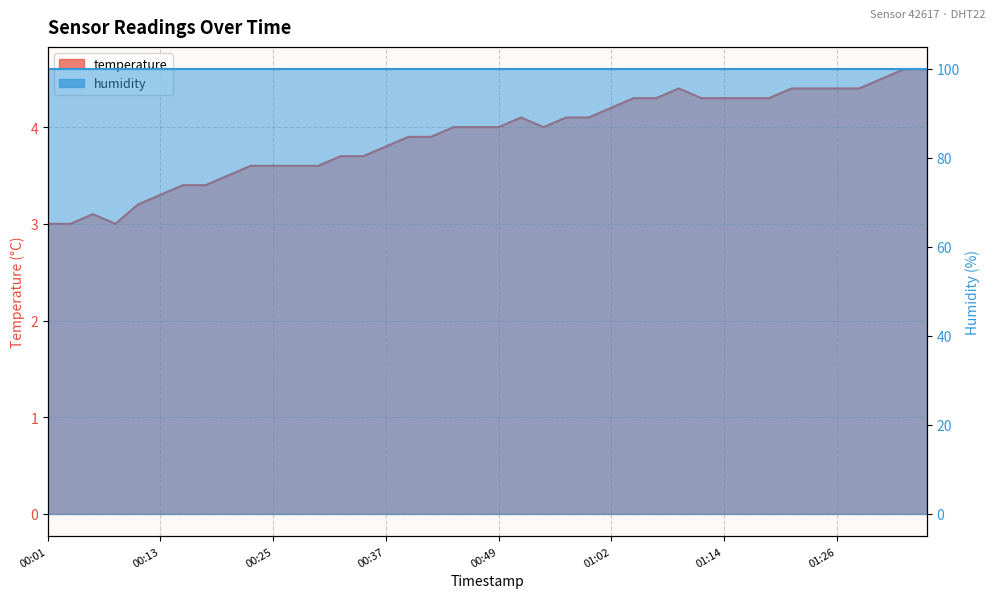

Rank the categories by value from lowest to highest.

00:01, 00:03, 00:08, 00:05, 00:10, 00:13, 00:15, 00:18, 00:20, 00:23, 00:25, 00:27, 00:30, 00:32, 00:35, 00:37, 00:40, 00:42, 00:45, 00:47, 00:49, 00:54, 00:52, 00:57, 00:59, 01:02, 01:04, 01:06, 01:11, 01:14, 01:16, 01:19, 01:09, 01:21, 01:24, 01:26, 01:29, 01:31, 01:33, 01:36